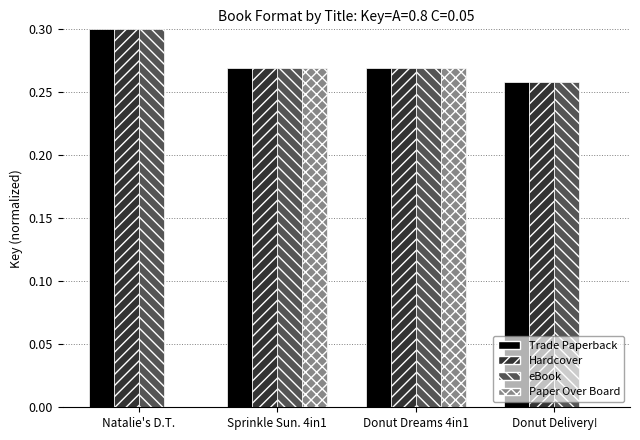

How many Hardcover values are between 0 and 1?

4